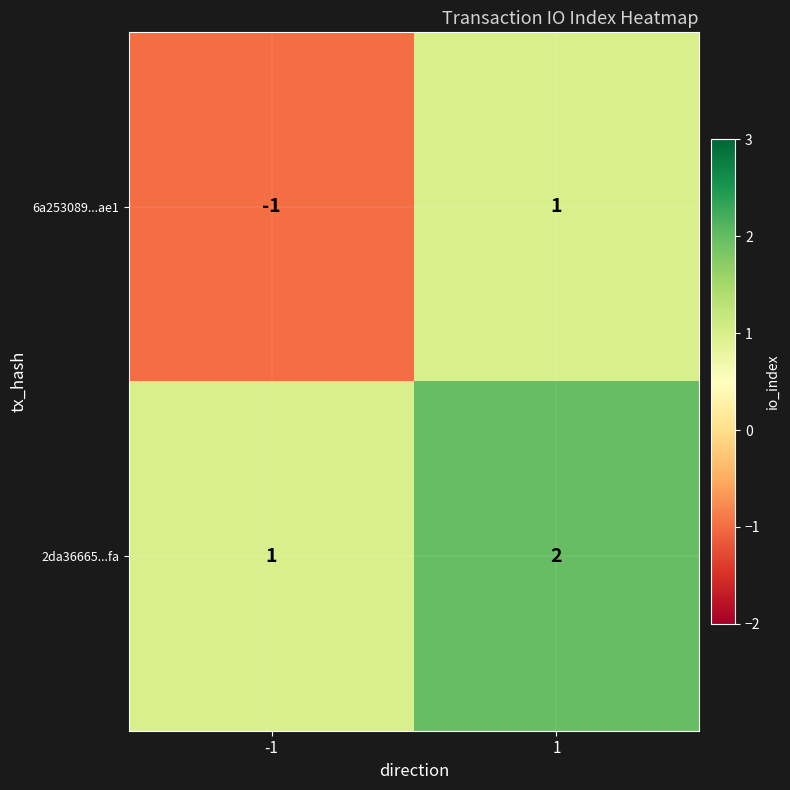

What is the total value across all series at 1?

3